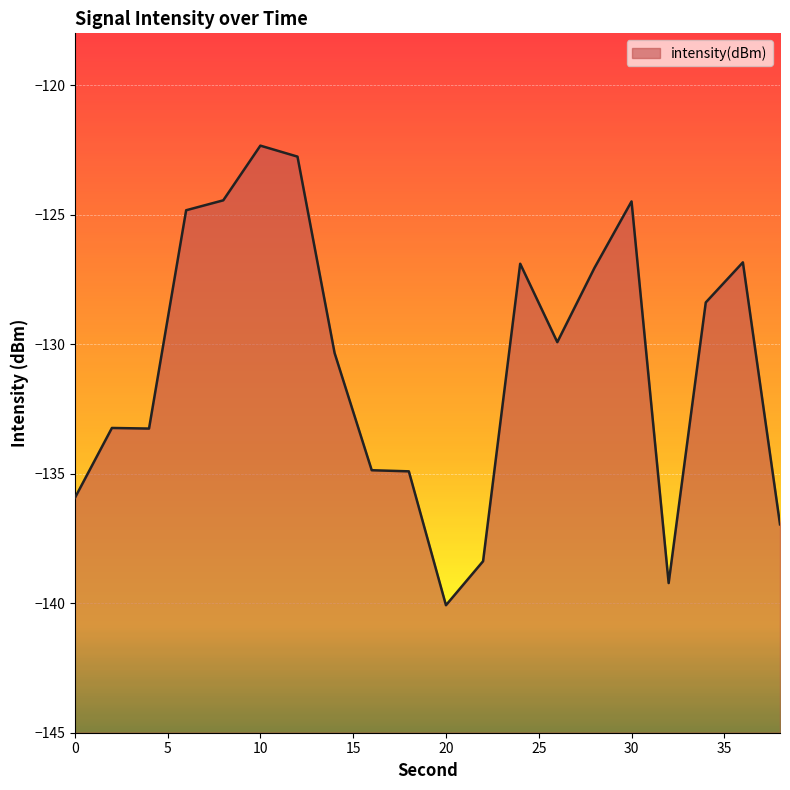

How many lines are shown in the chart?

1